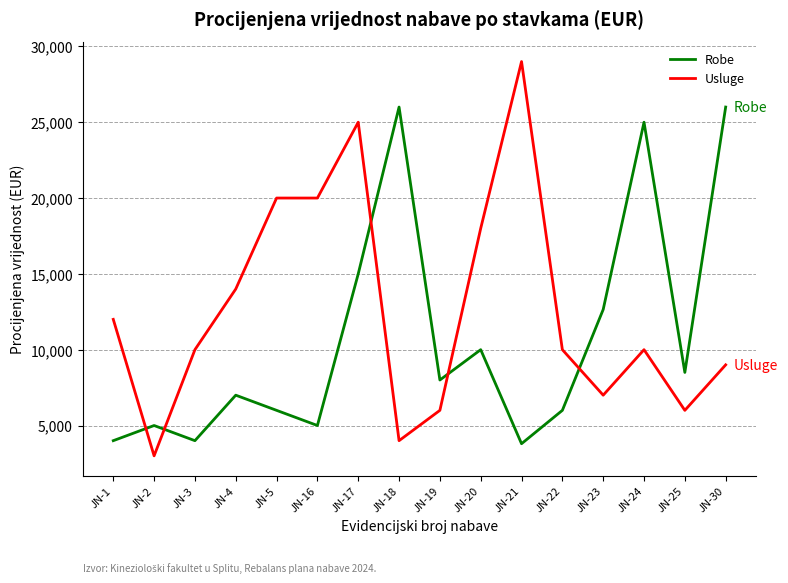

Read the Robe value at JN-24, to the nearest 100.

25000